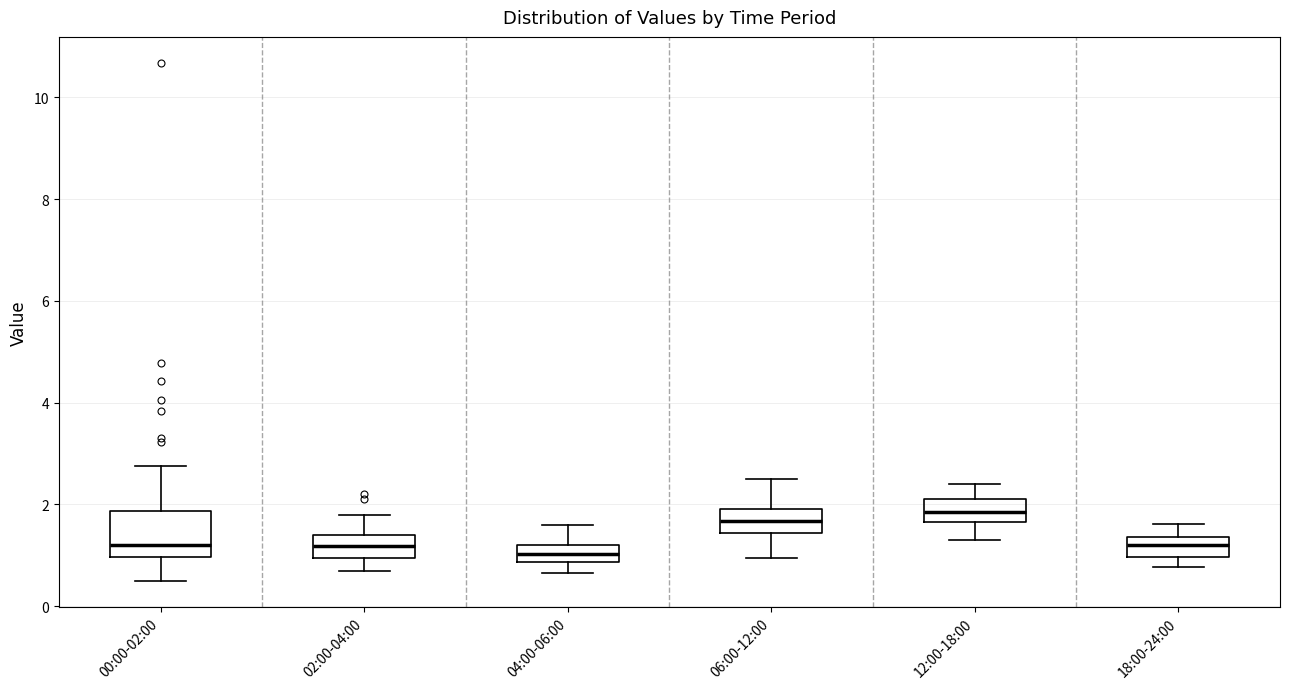

Where does the median line of the box for 02:00-04:00 sit on the y-axis? The values are not printed on the chart, so give them approximately, as read against the axis.

1.2